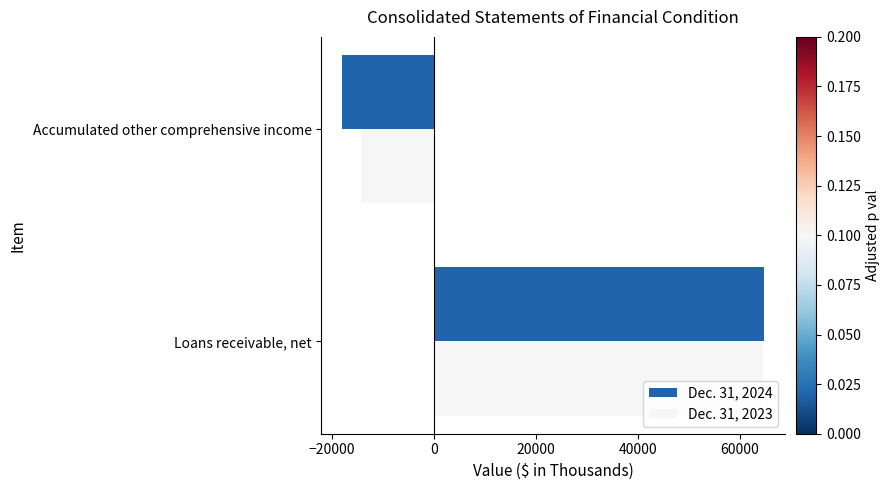

Which series has the largest total across all categories?

Dec. 31, 2023